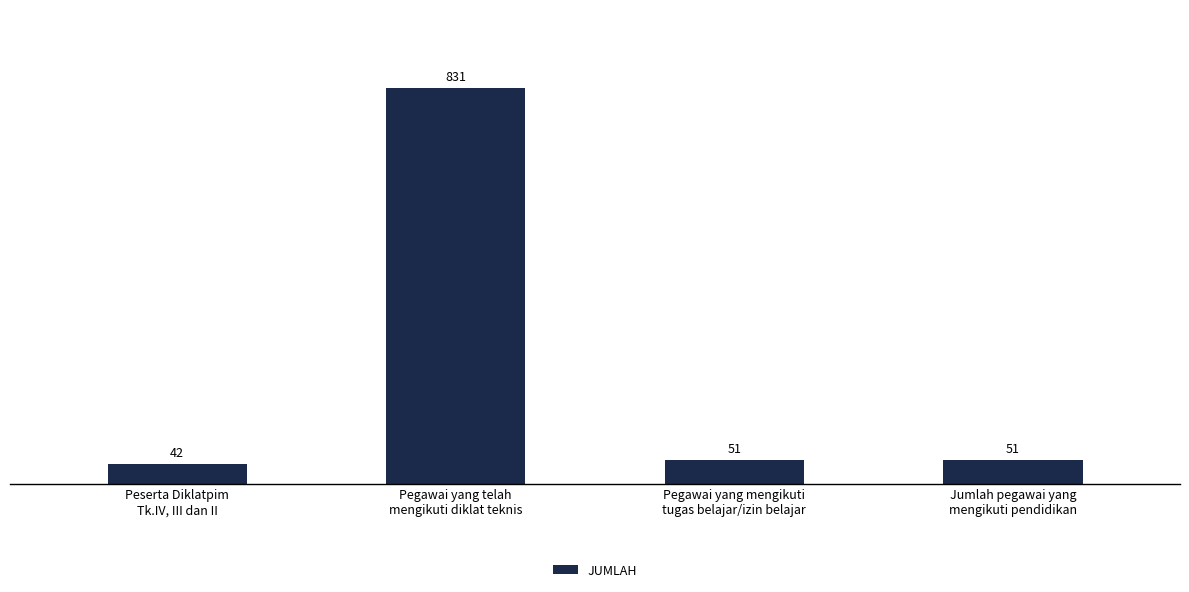

What value does the data have at Jumlah pegawai yang
mengikuti pendidikan?

51